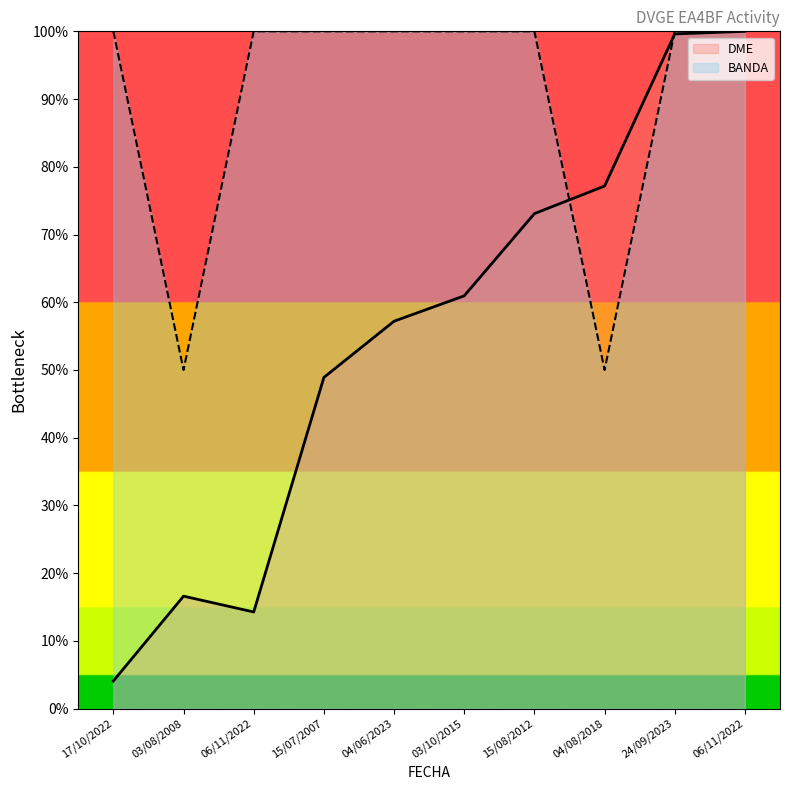

Reading left to right, extract all data points from this chart.

BANDA: 17/10/2022=100.0	03/08/2008=50.0	06/11/2022=100.0	15/07/2007=100.0	04/06/2023=100.0	03/10/2015=100.0	15/08/2012=100.0	04/08/2018=50.0	24/09/2023=100.0	06/11/2022=100.0
DME: 17/10/2022=4.1	03/08/2008=16.6	06/11/2022=14.3	15/07/2007=48.9	04/06/2023=57.2	03/10/2015=60.9	15/08/2012=73.1	04/08/2018=77.2	24/09/2023=99.6	06/11/2022=100.0